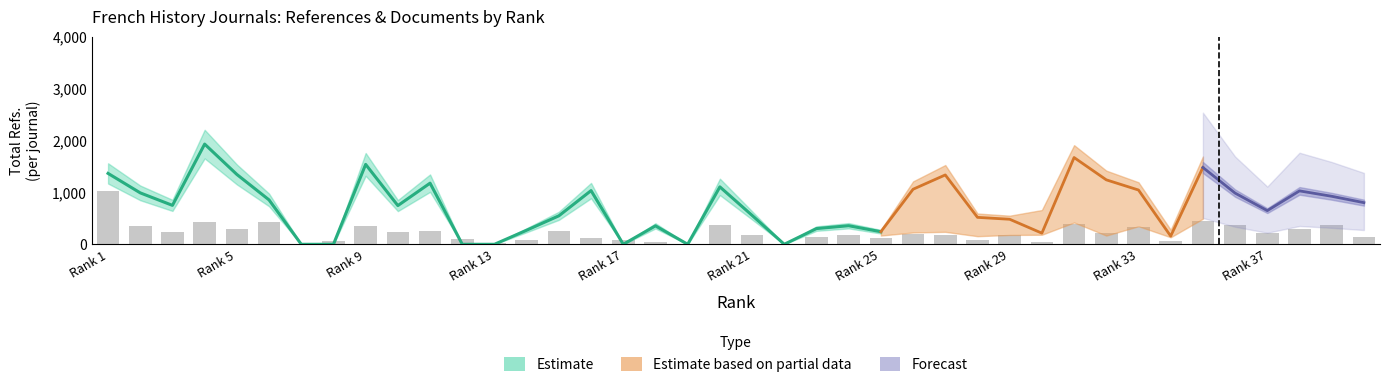

How many data points does each series have?

40